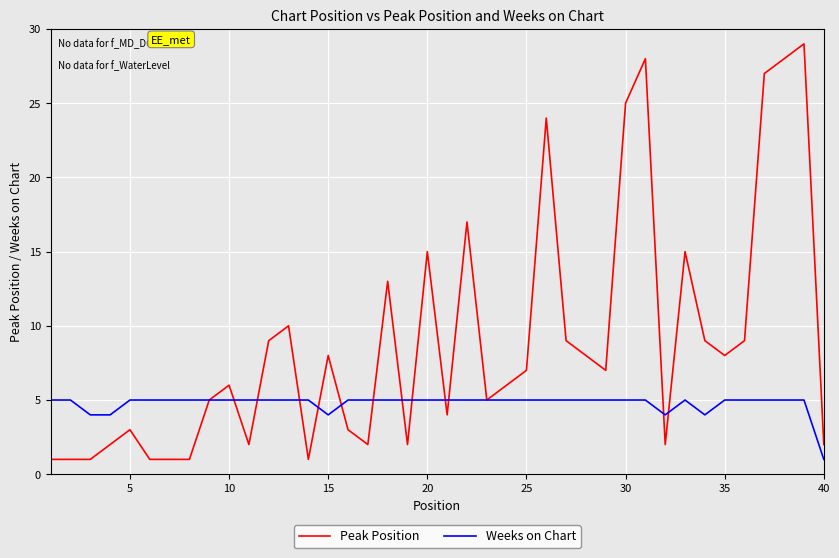

What is the maximum value shown in the chart?

29